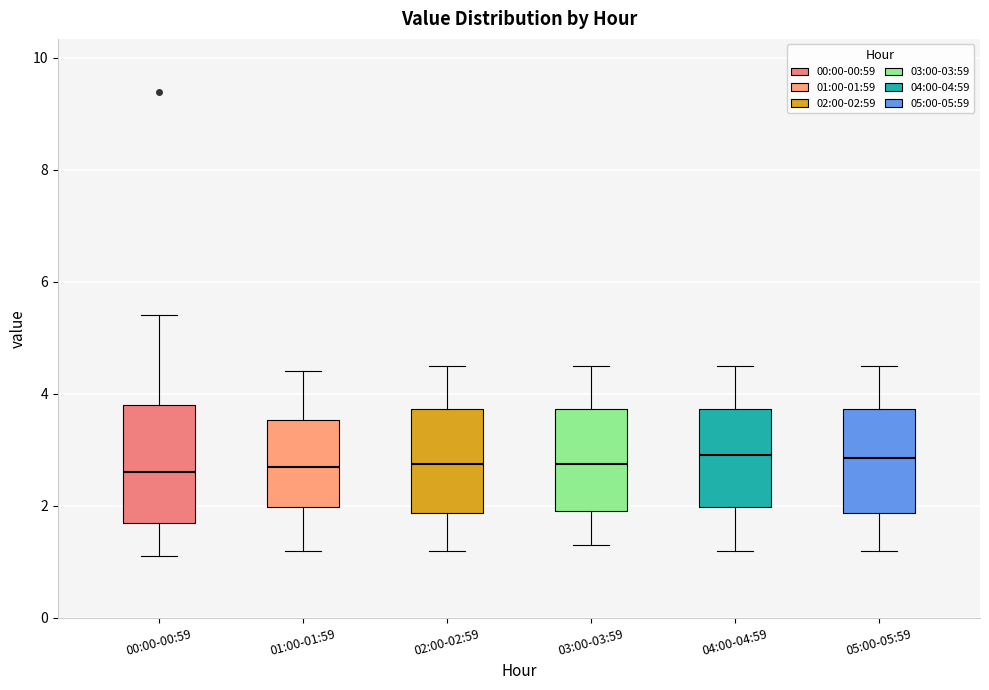

Where does the lower whisker of the box for 03:00-03:59 end on the y-axis? The values are not printed on the chart, so give them approximately, as read against the axis.

1.4